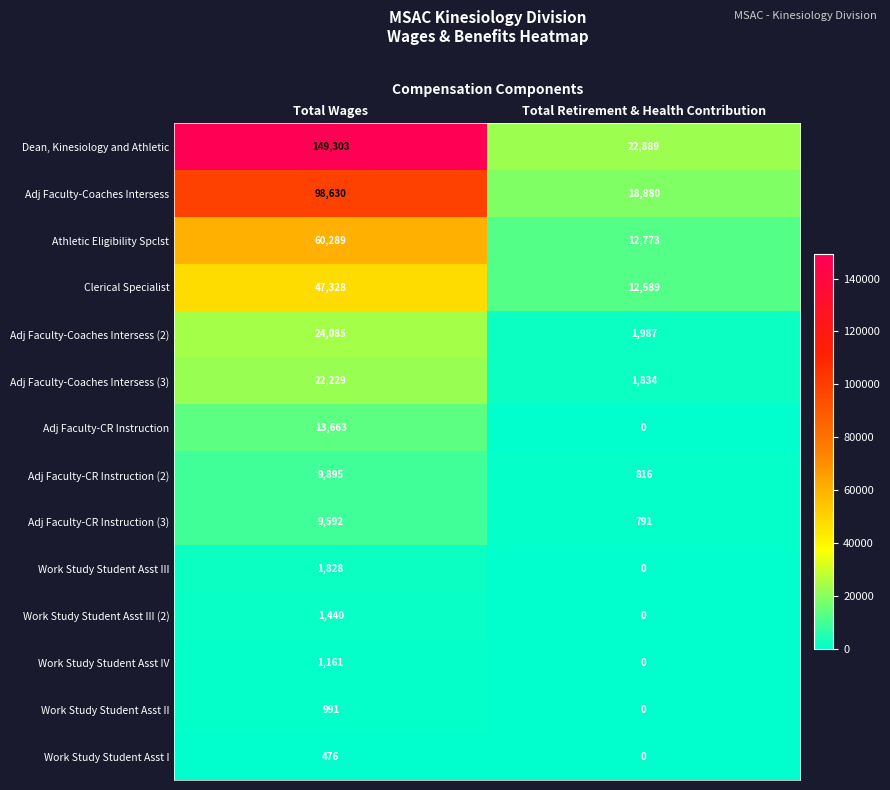

Reading left to right, transcribe all the data shown in this chart.

Dean, Kinesiology and Athletic: 149303	22889
Adj Faculty-Coaches Intersess: 98630	18880
Athletic Eligibility Spclst: 60289	12773
Clerical Specialist: 47328	12589
Adj Faculty-Coaches Intersess (2): 24085	1987
Adj Faculty-Coaches Intersess (3): 22229	1834
Adj Faculty-CR Instruction: 13663	0
Adj Faculty-CR Instruction (2): 9895	816
Adj Faculty-CR Instruction (3): 9592	791
Work Study Student Asst III: 1828	0
Work Study Student Asst III (2): 1440	0
Work Study Student Asst IV: 1161	0
Work Study Student Asst II: 991	0
Work Study Student Asst I: 476	0